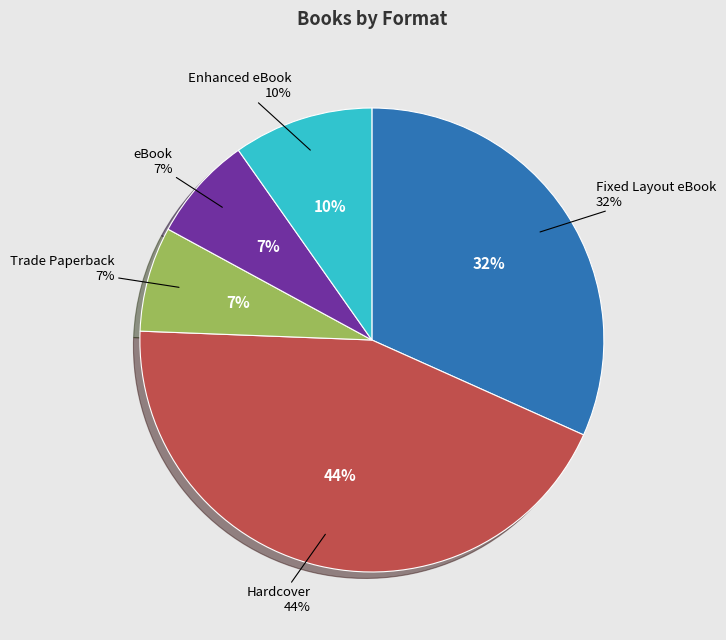

Count the number of slices in the pie.

5